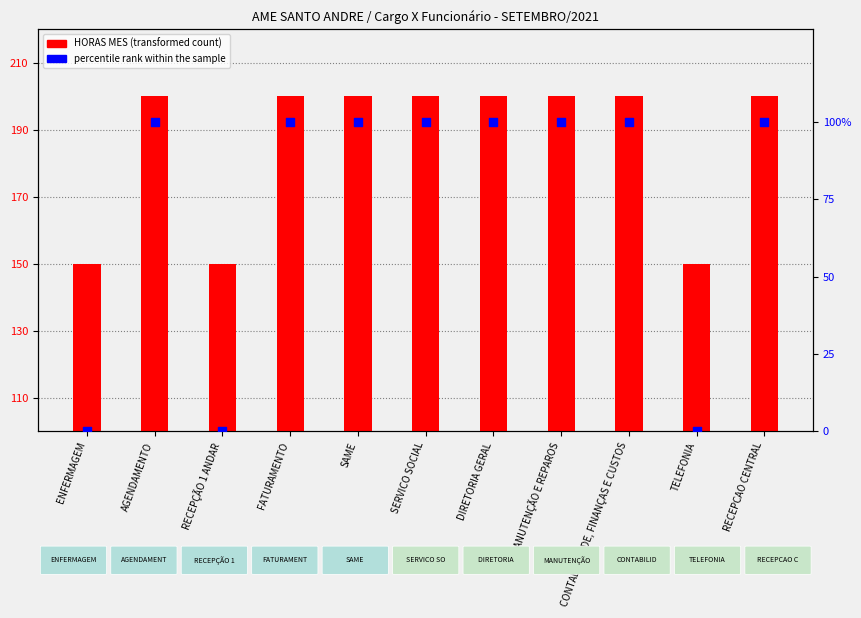

What is the total value across all series at CONTABILIDADE, FINANÇAS E CUSTOS?

300